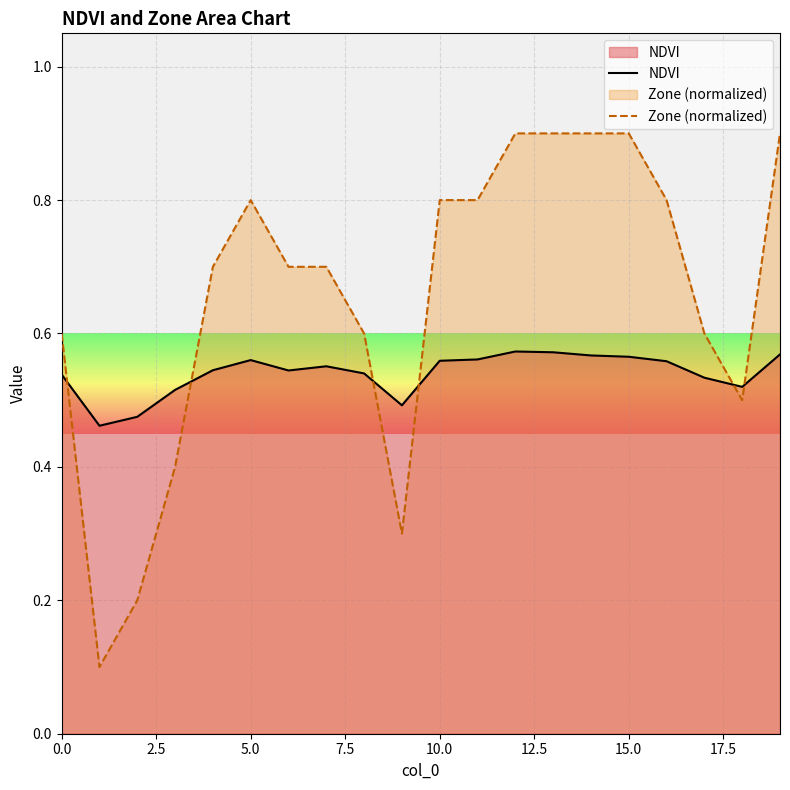

What is the total value across all series at 18?

1.0